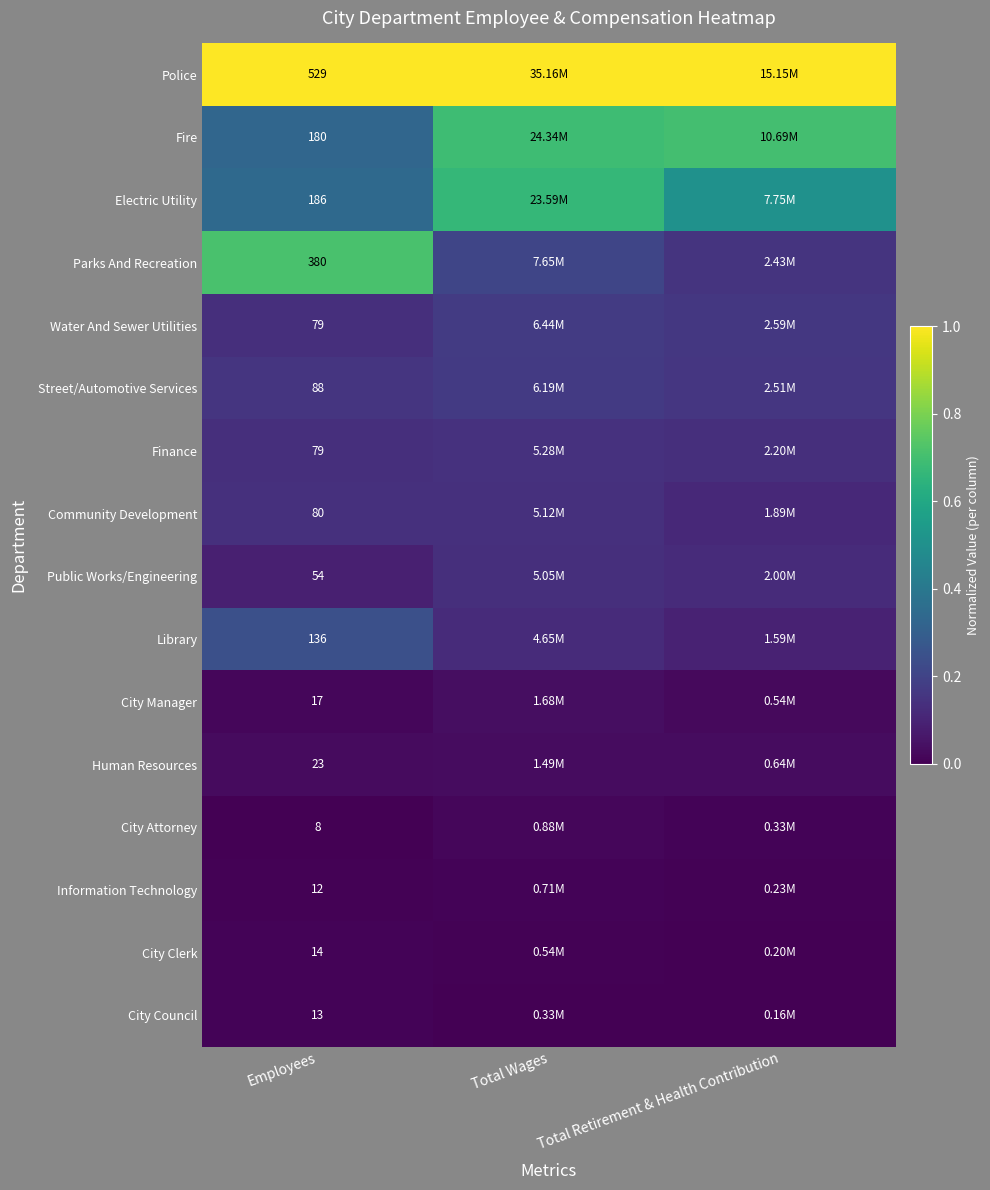

What is the lowest value of the Finance series?

0.1